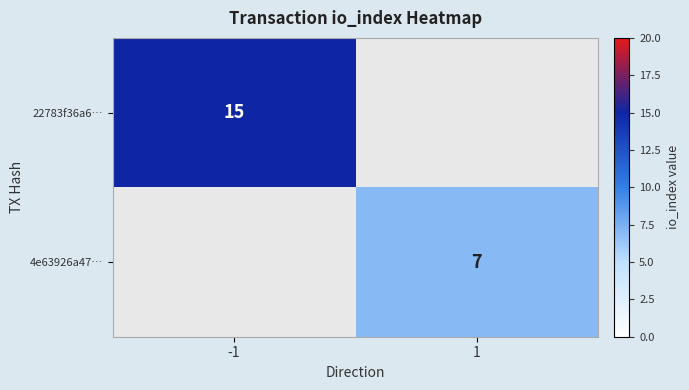

The 22783f36a6… series shows 15 at -1. True or false?

True